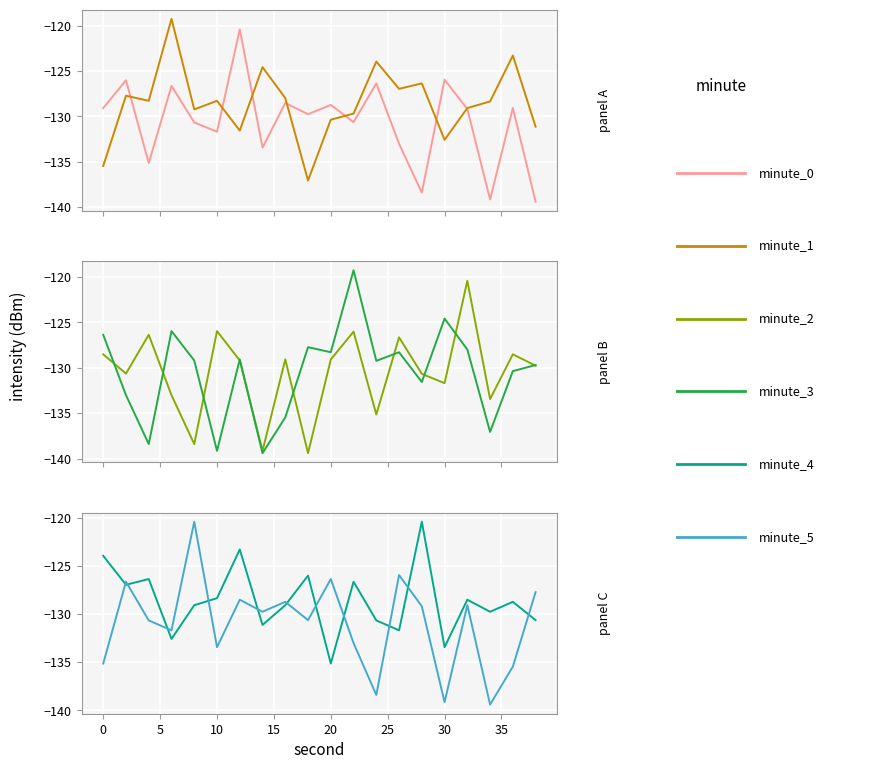

Is it true that minute_3 equals -138.4 at 5?

True